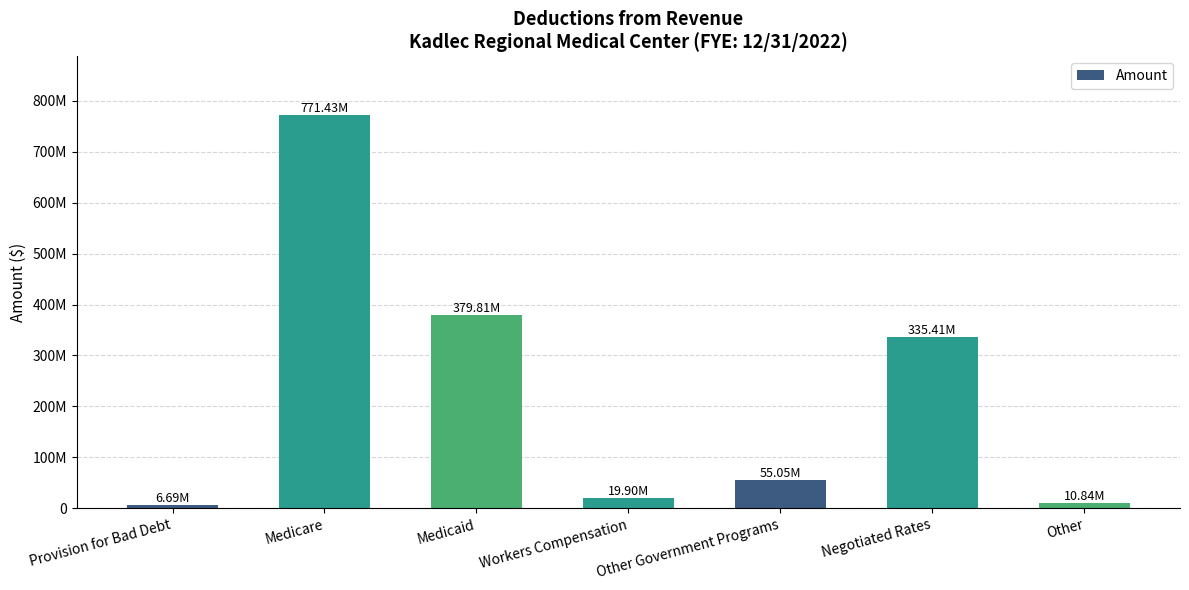

Is it true that the value at Provision for Bad Debt is 6689946?

True